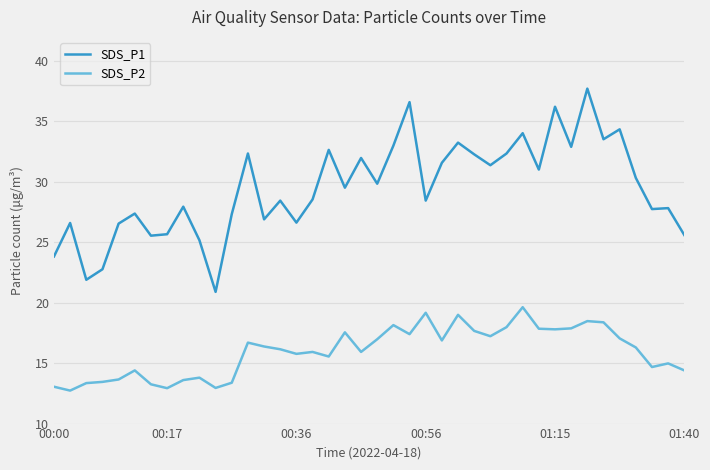

What is the lowest value of the SDS_P2 series?

12.7